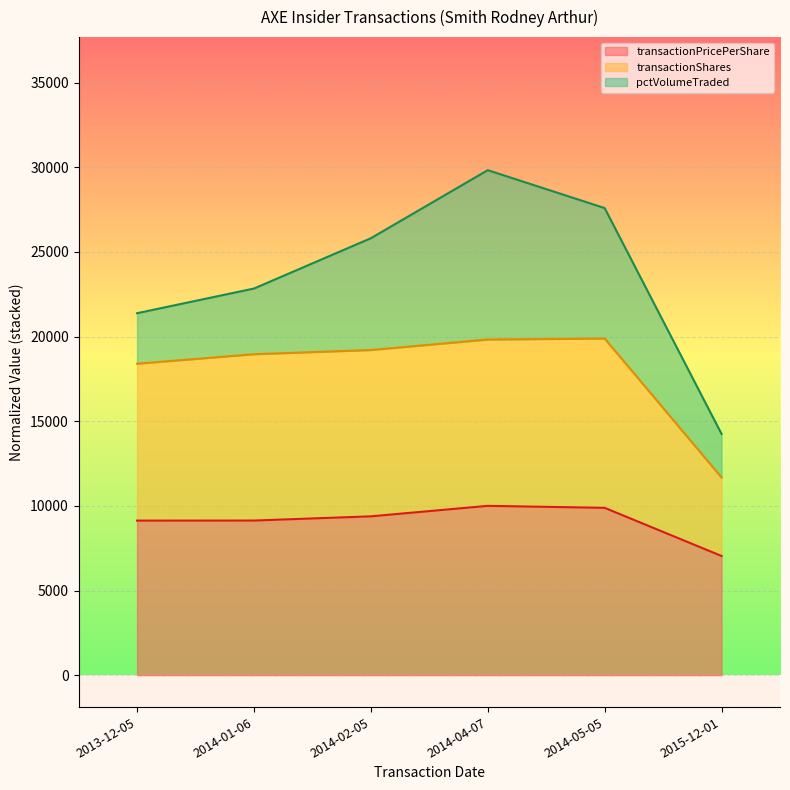

At which category is the sum across all series the highest?

2014-04-07